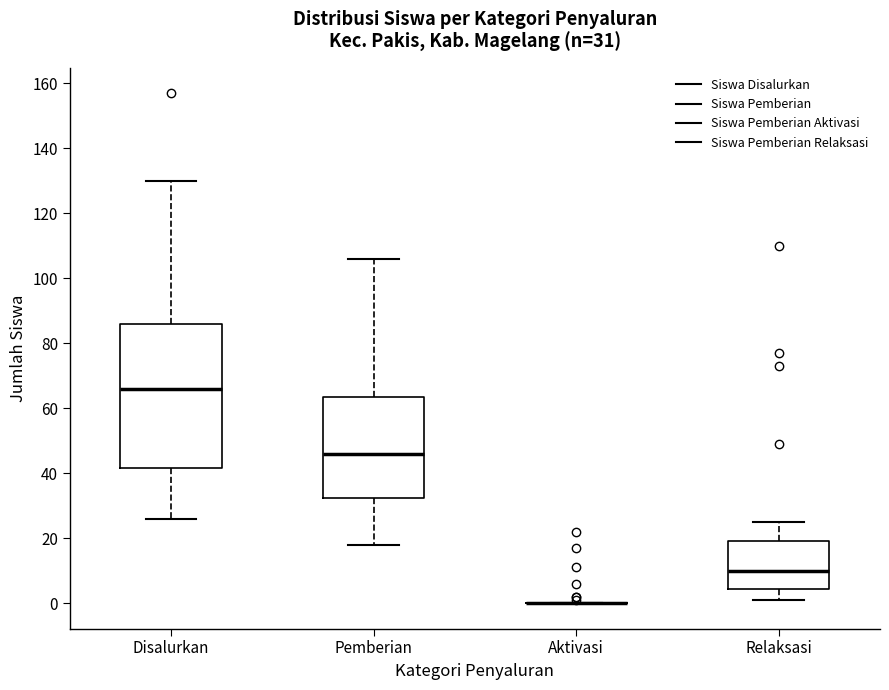

Comparing the boxes themselves (not the whiskers), which one is the tallest?

Disalurkan